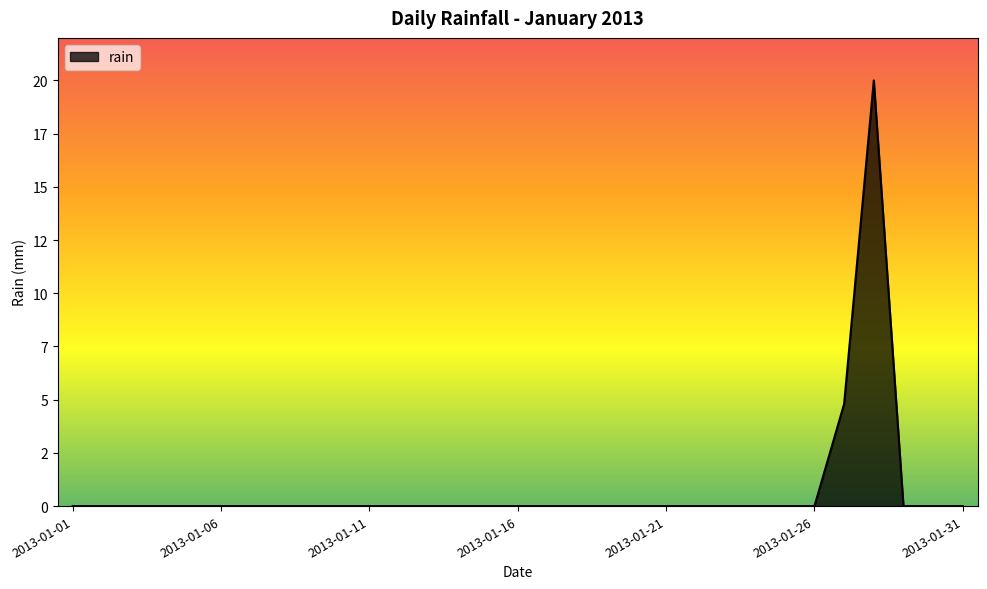

Does the chart have visible grid lines?

No